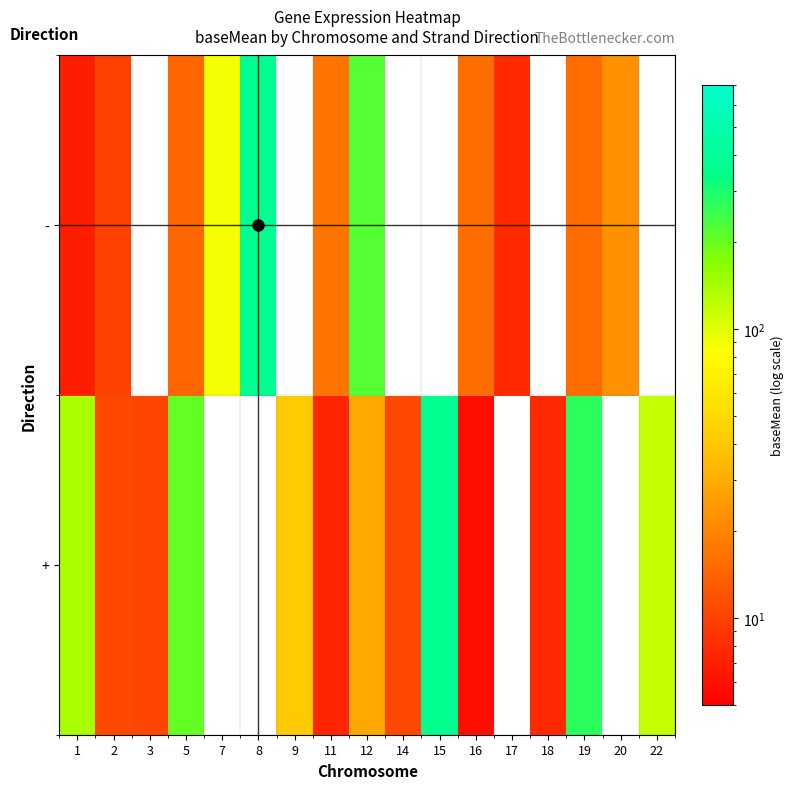

Is it true that + equals 28.9 at 12?

True